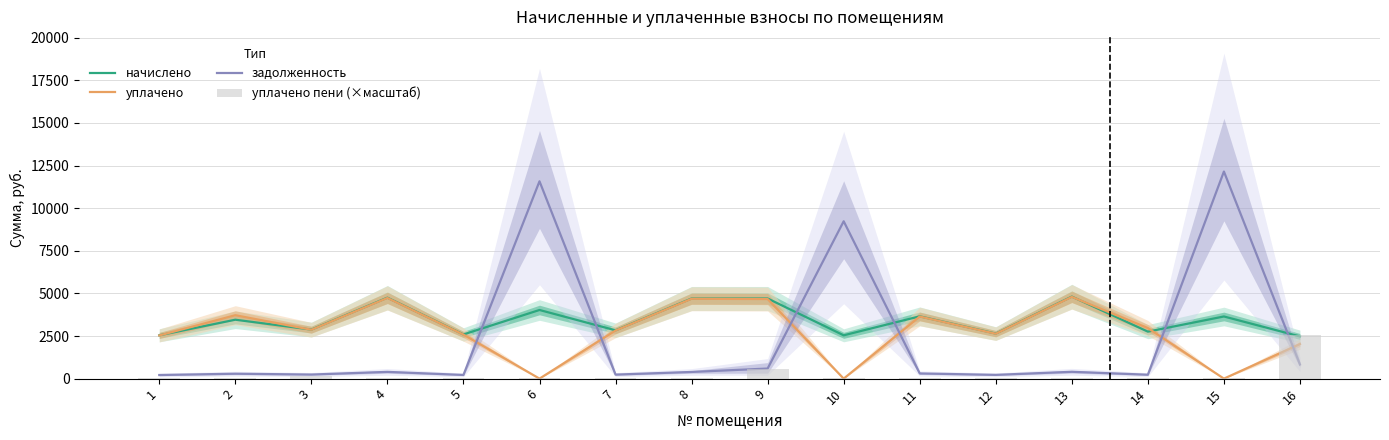

Which category has the highest value across all series?

15